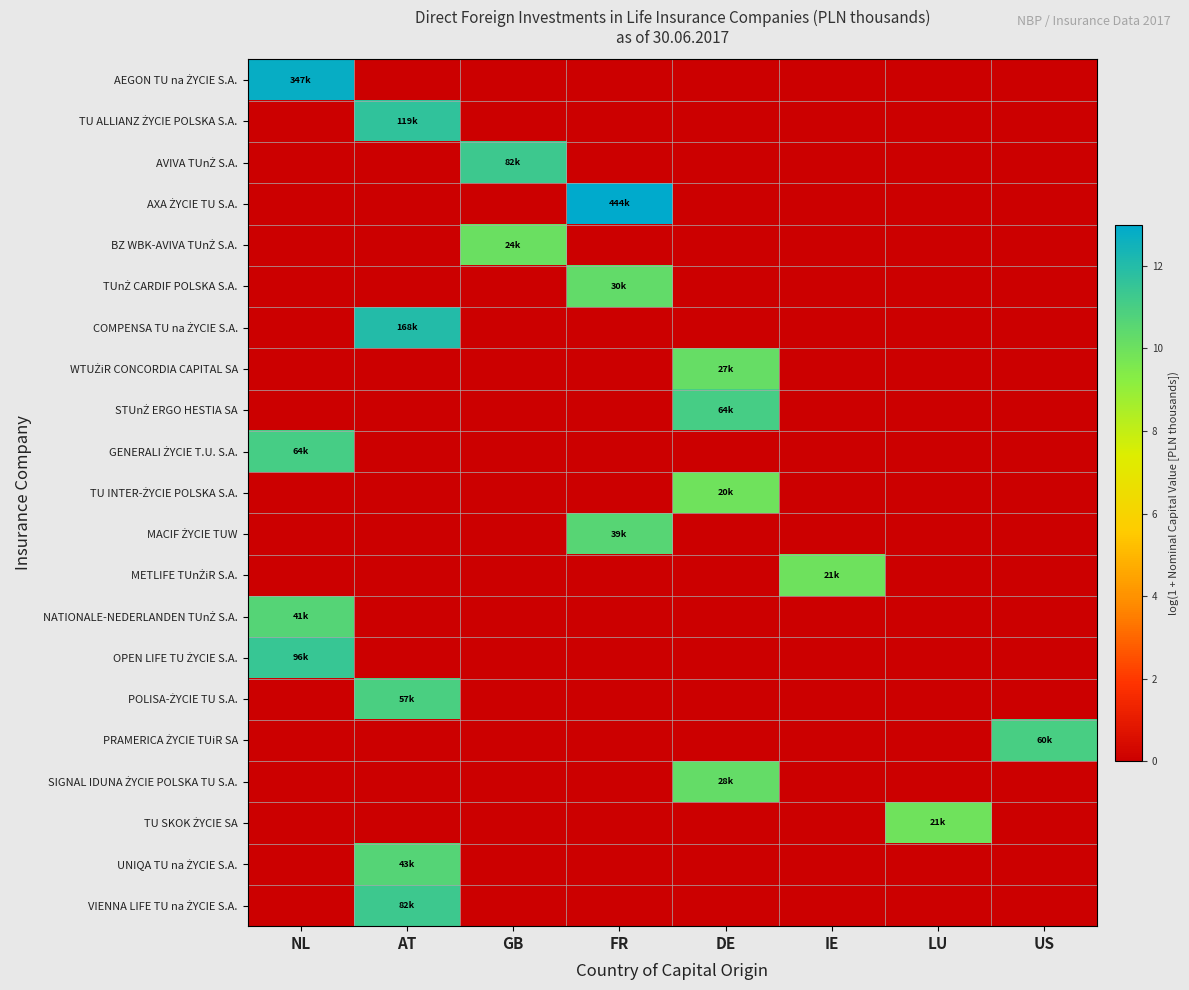

What is the spread (max minus min) of values at GB?

11.3